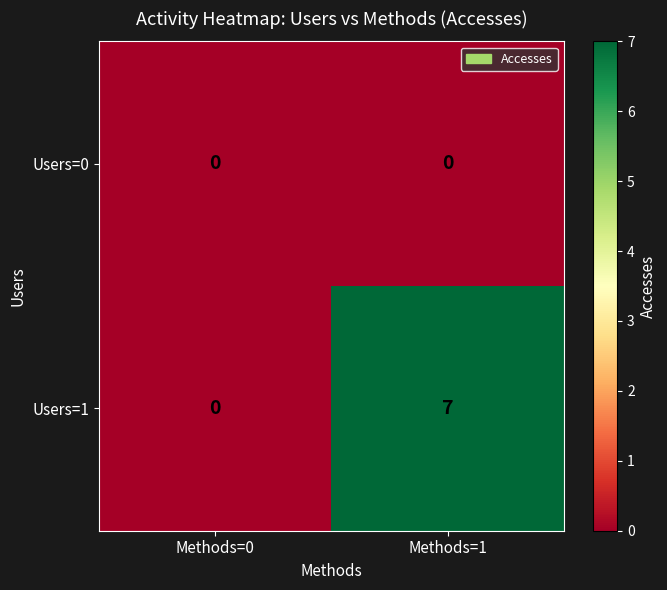

True or false: Users=1 has a value of -2 at Methods=0.

False